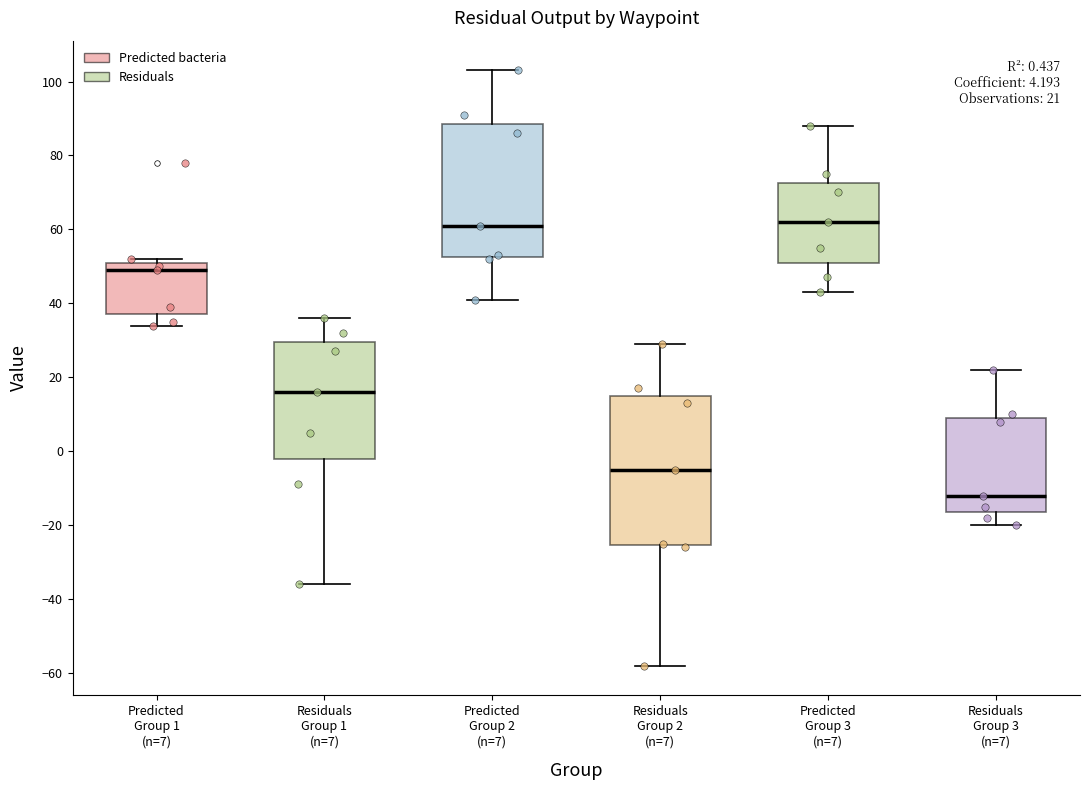

Which box has the lowest median line?

Residuals Group 3 (n=7)